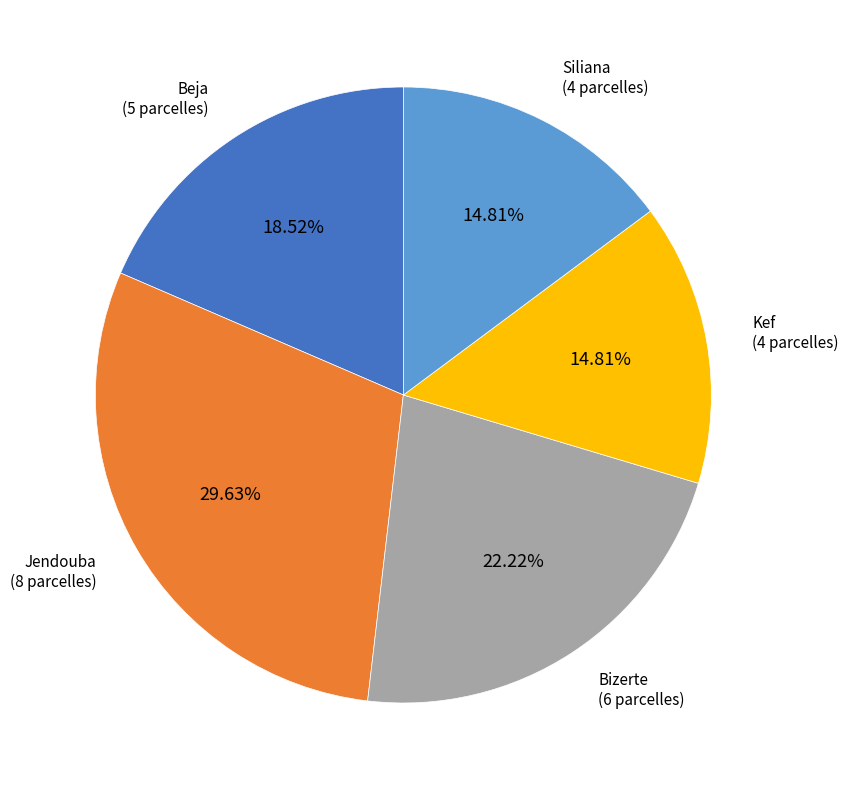

Is there any slice that represents more than half of the pie?

No